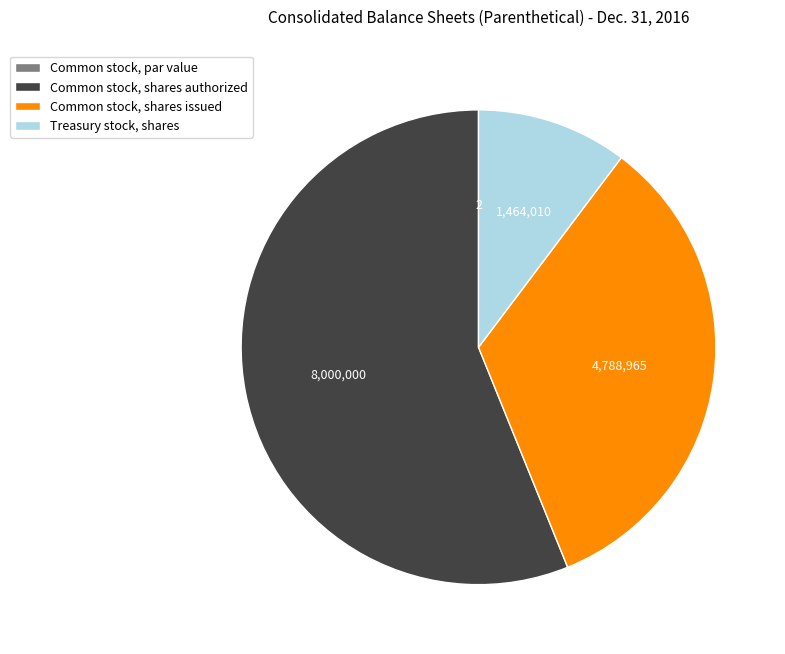

Which has a higher value, Common stock, shares issued or Common stock, shares authorized?

Common stock, shares authorized